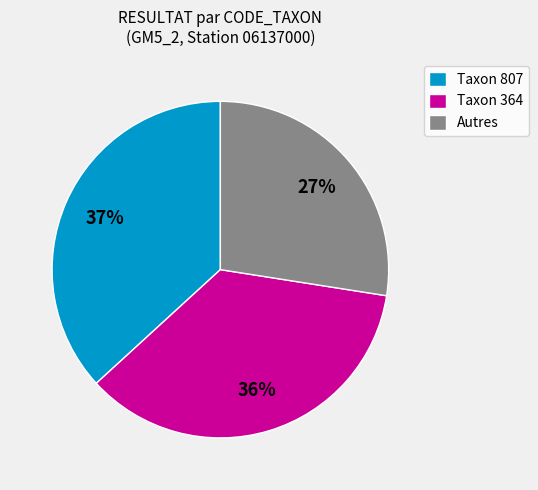

The Taxon 364 slice represents 50% of the pie. True or false?

False